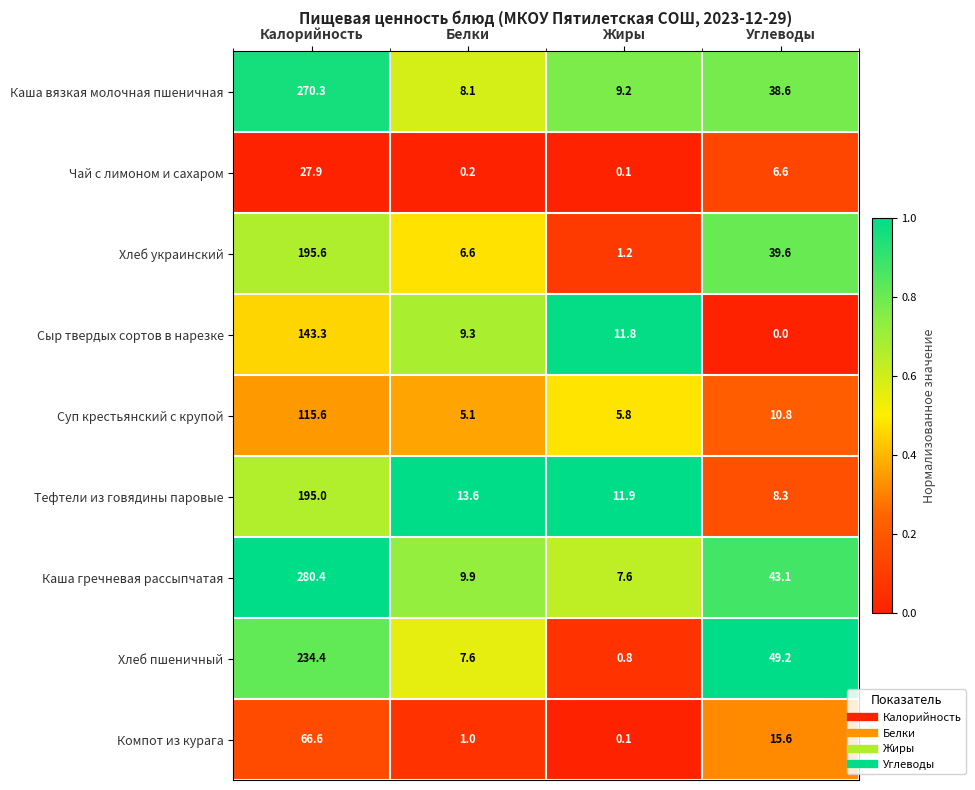

What is the difference between the maximum and minimum values in the Хлеб украинский series?

194.4